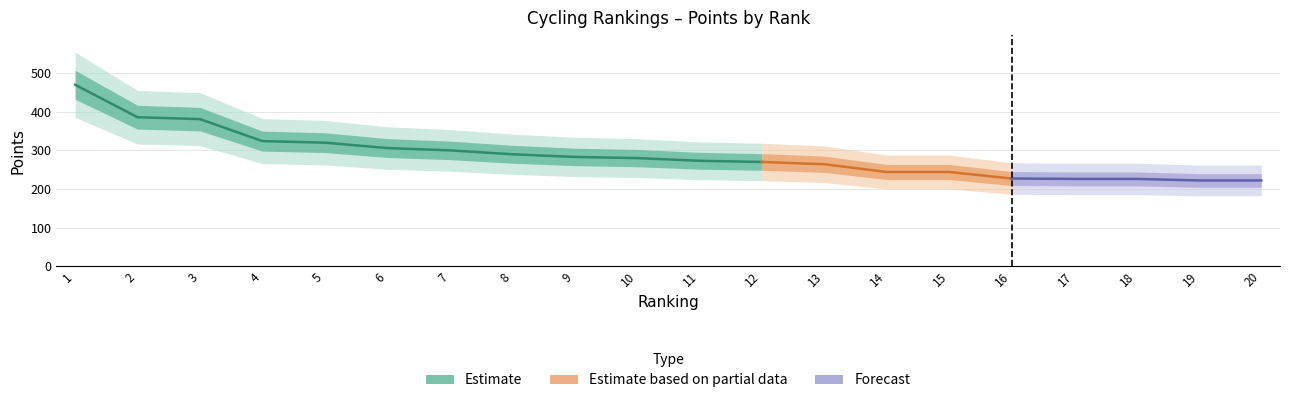

Which has a higher value, 4 or 9?

4